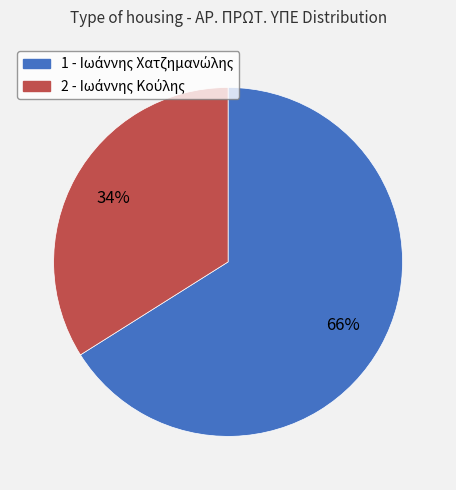

Which slice is the largest?

1